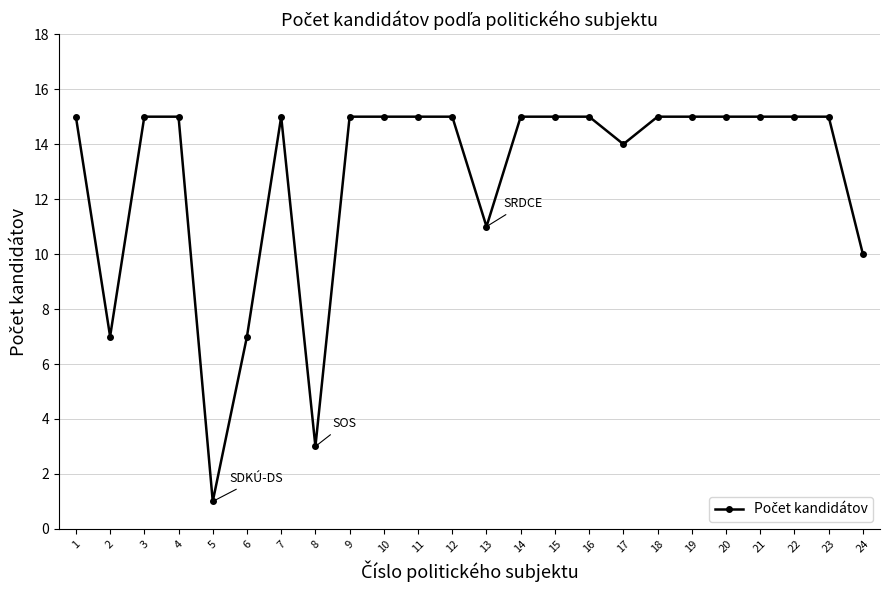

How many lines are shown in the chart?

1